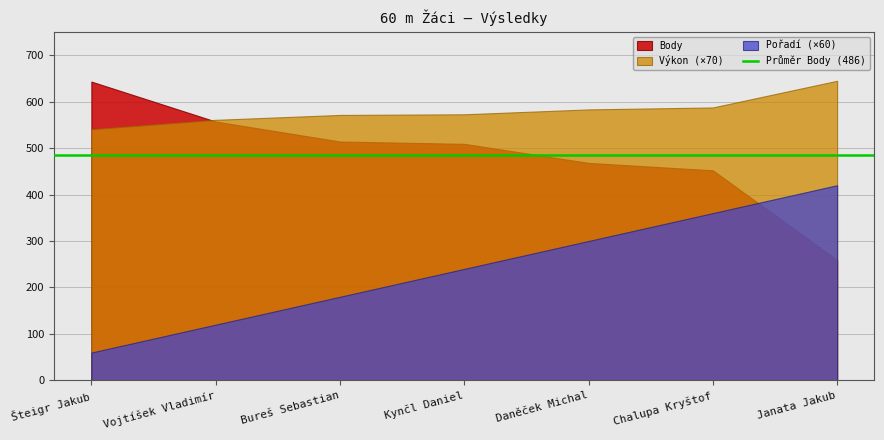

Where is Body nearest to the value 451?

Chalupa Kryštof